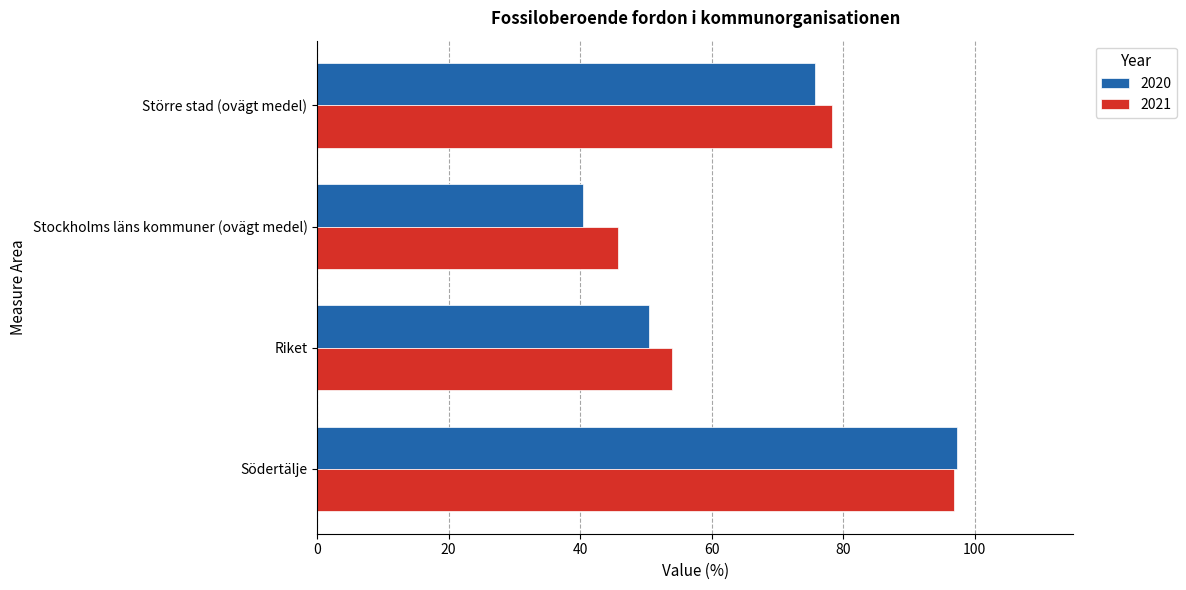

At which label is 2021 closest to 71?

Större stad (ovägt medel)